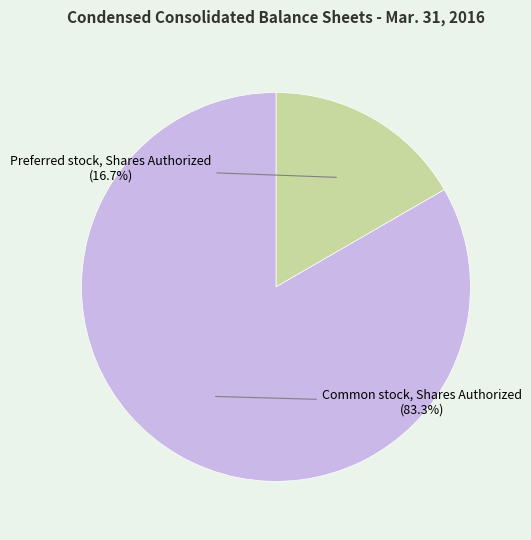

Which slice is the smallest?

Preferred stock, Shares Authorized